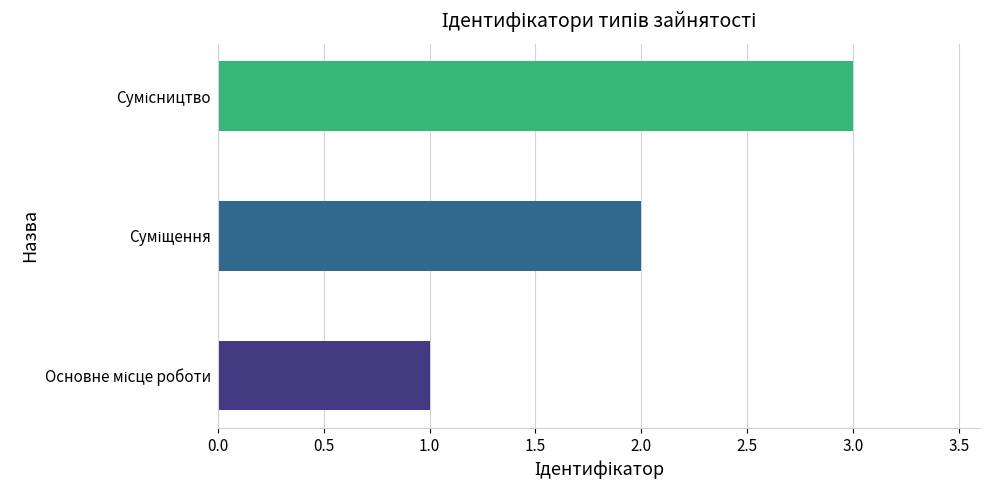

What is the sum of all values?

6